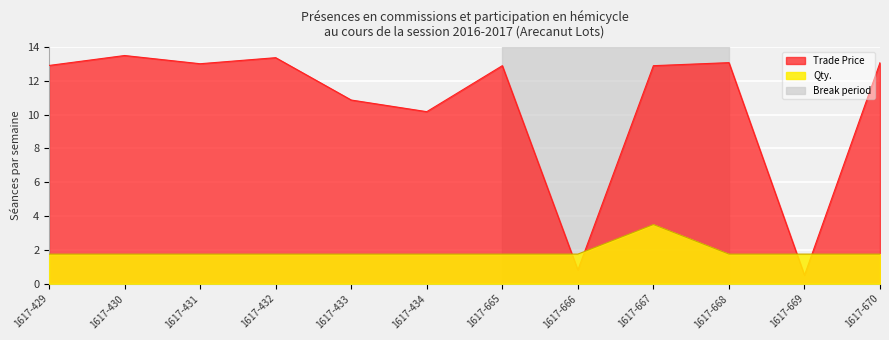

What is the approximate value of Trade Price at 1617-668?

13.1